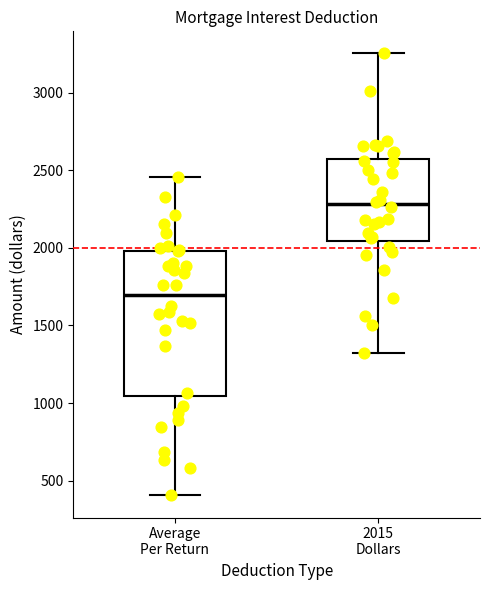

Reading left to right, read every box against the y-axis: the position of its median line, the range the box covers, and the ends of its whiskers. The values are not printed on the chart, so give them approximately, as read against the axis.

Average Per Return: median 1700, box 1050 to 2000, whiskers 400 to 2450
2015 Dollars: median 2300, box 2050 to 2600, whiskers 1300 to 3250